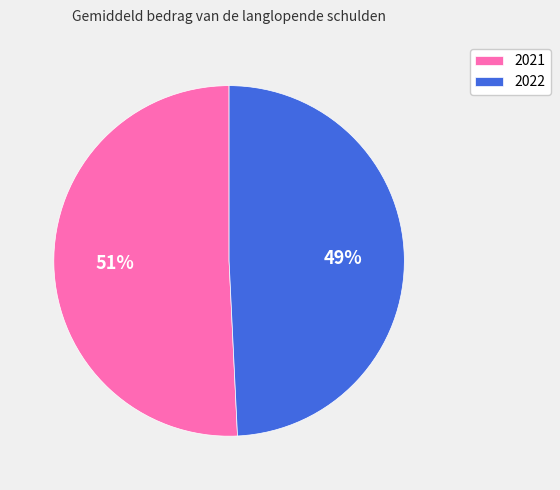

Count the number of slices in the pie.

2